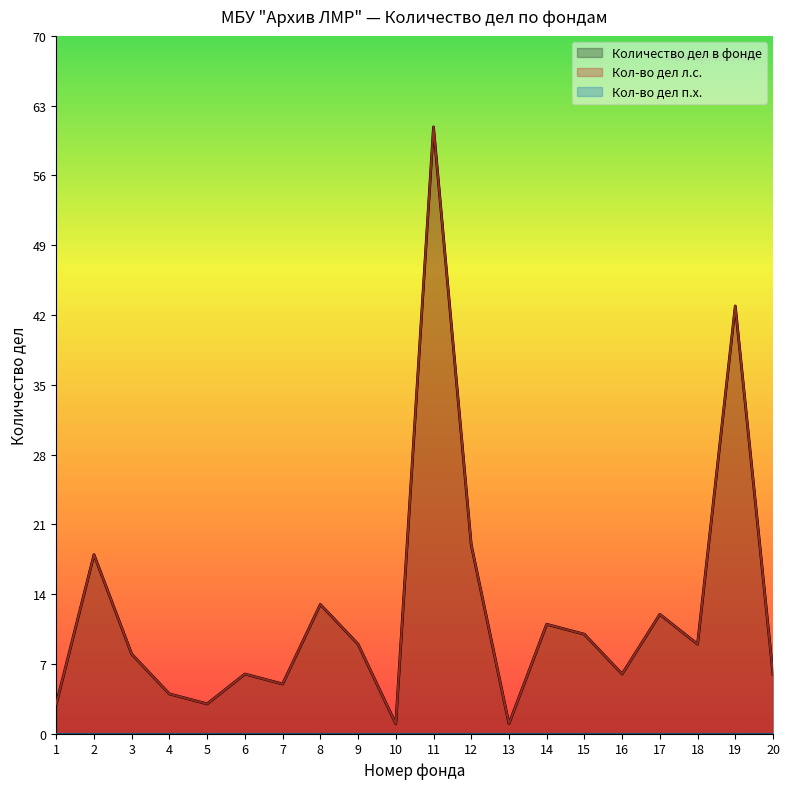

In Кол-во дел л.с., how many points are higher than both neighbors (excluding endpoints)?

7